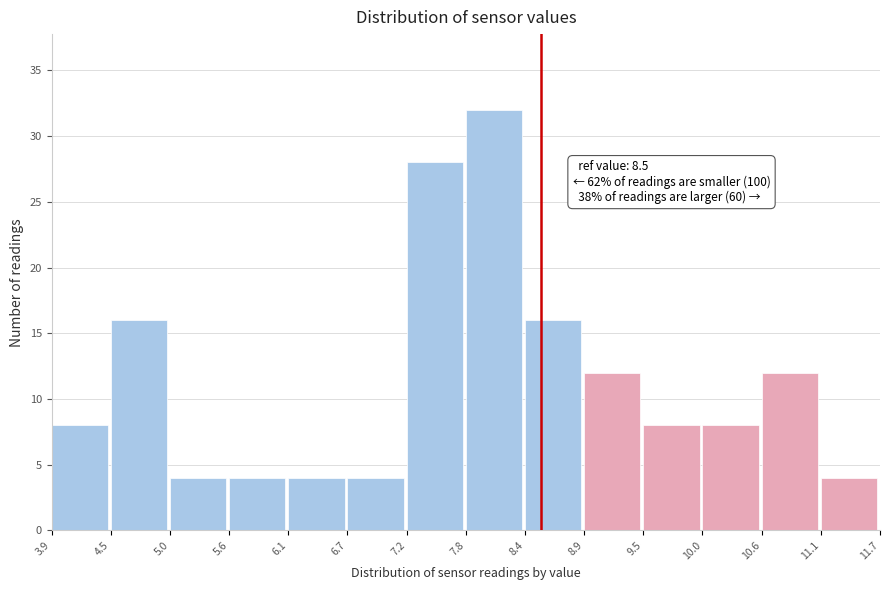

Over which range of the x-axis is the bar tallest?

7.8 to 8.4